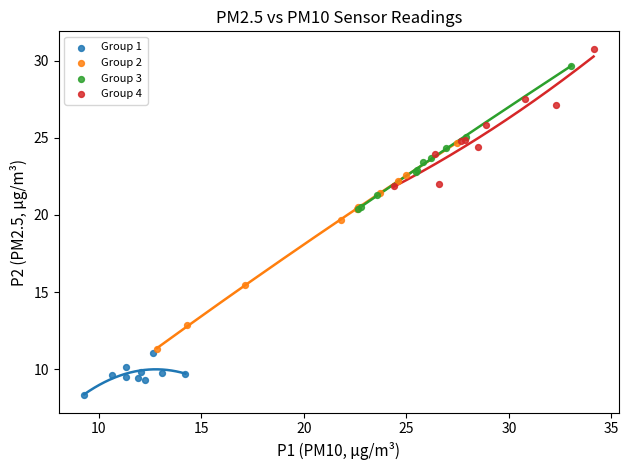

Which series contains the highest Y value?

Group 4